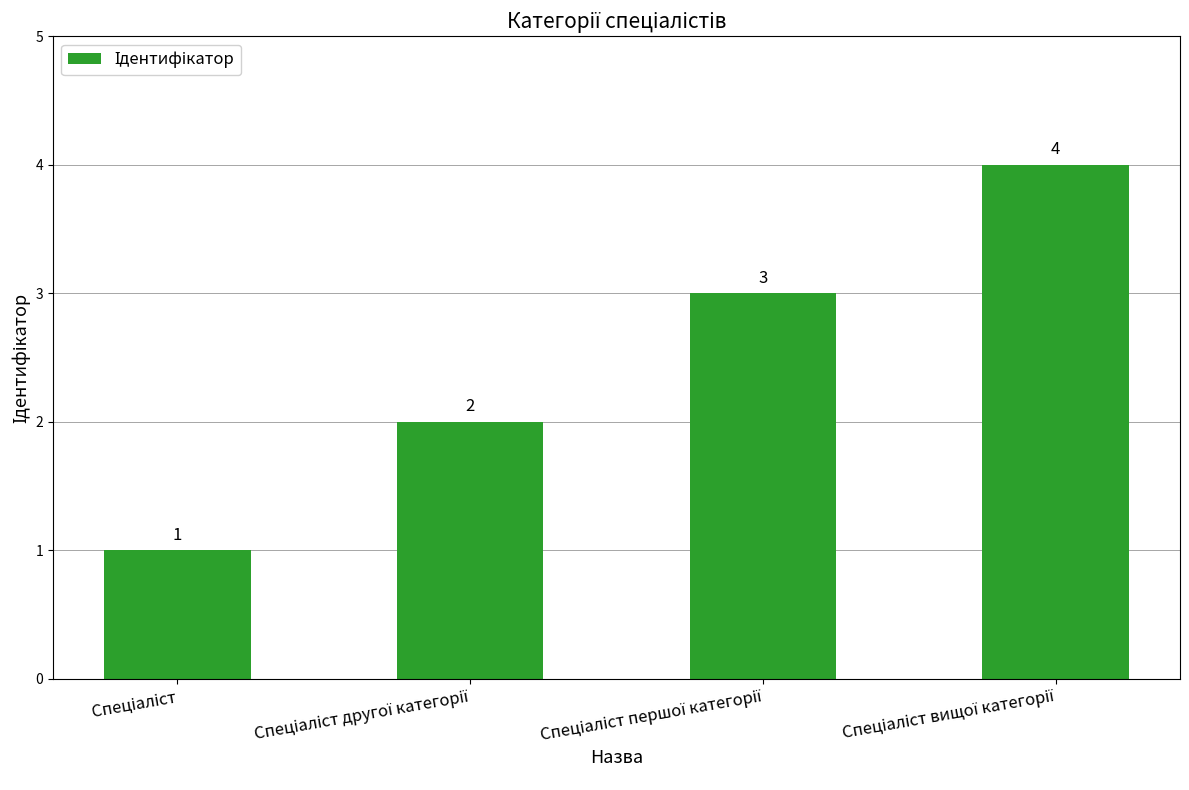

What is the greatest value displayed?

4